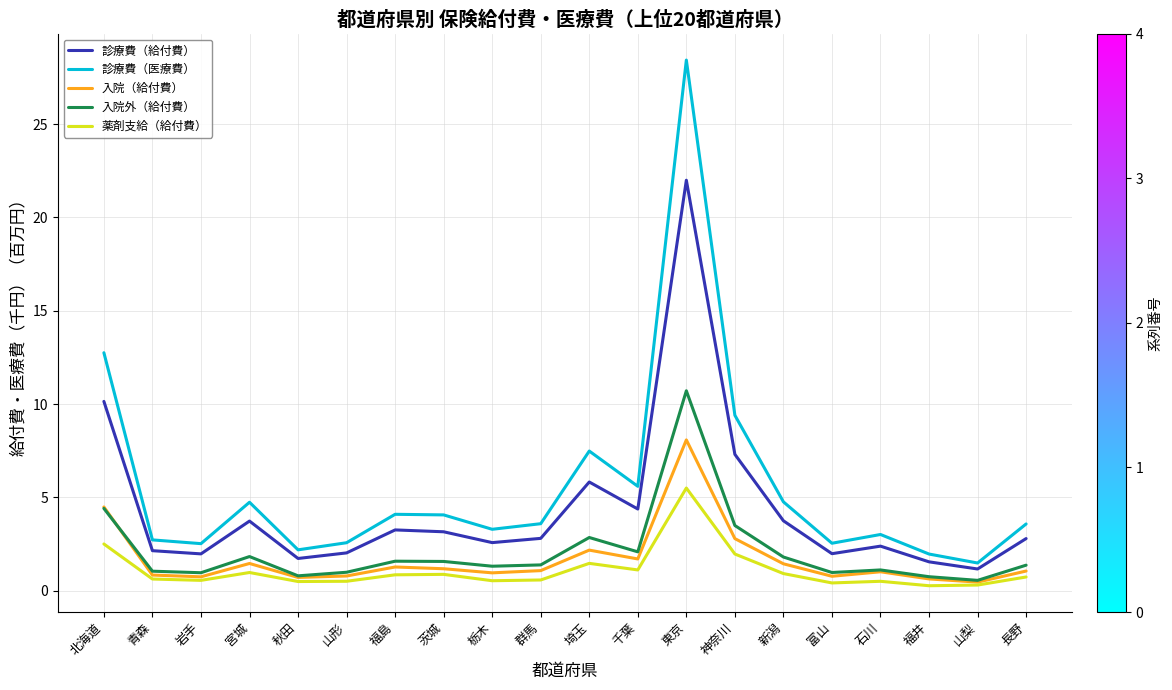

What is the total value across all series at 埼玉?

19.8